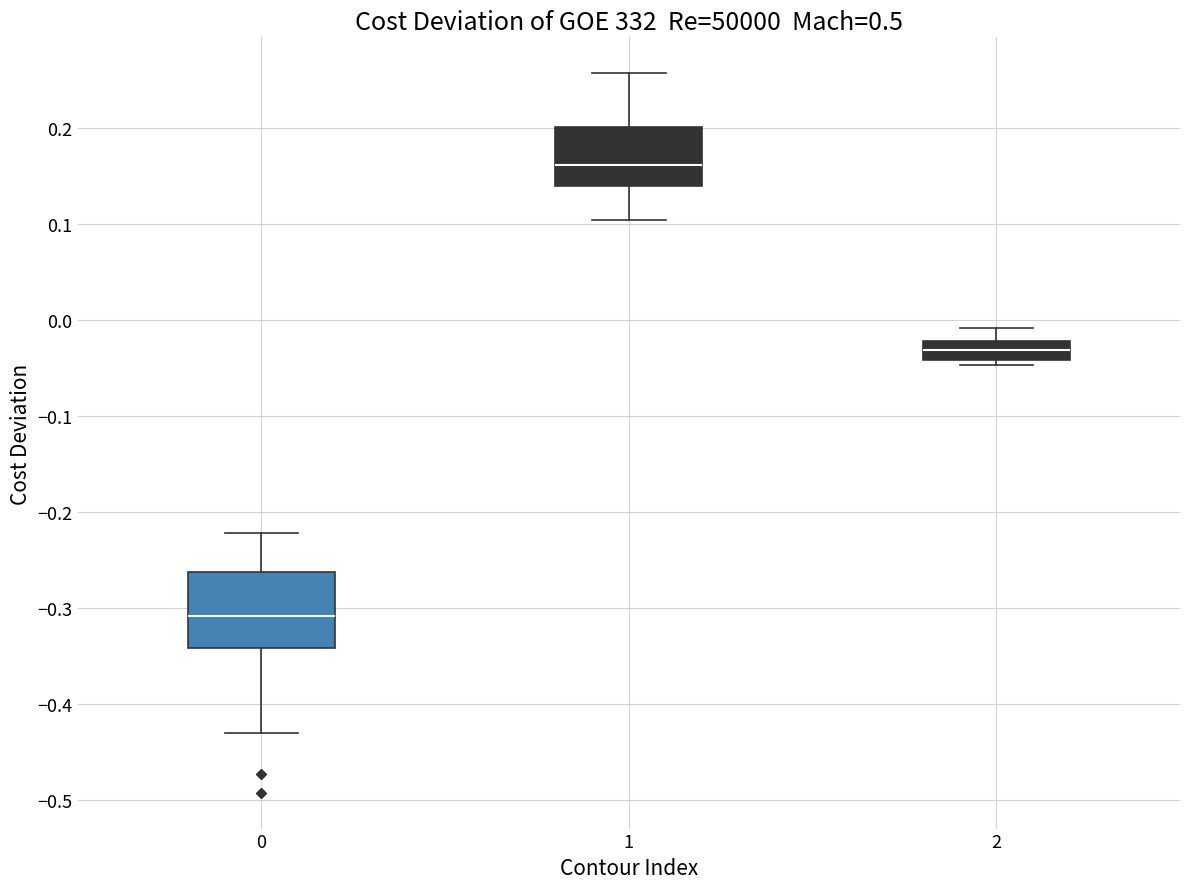

Reading left to right, transcribe this box plot: for each box, give where its median line is, the range the box spans, and where its two whiskers end, as read against the y-axis. The values are not printed on the chart, so give them approximately, as read against the axis.

0: median -0.31, box -0.34 to -0.26, whiskers -0.43 to -0.22
1: median 0.16, box 0.14 to 0.20, whiskers 0.10 to 0.26
2: median -0.03, box -0.04 to -0.02, whiskers -0.05 to -0.01